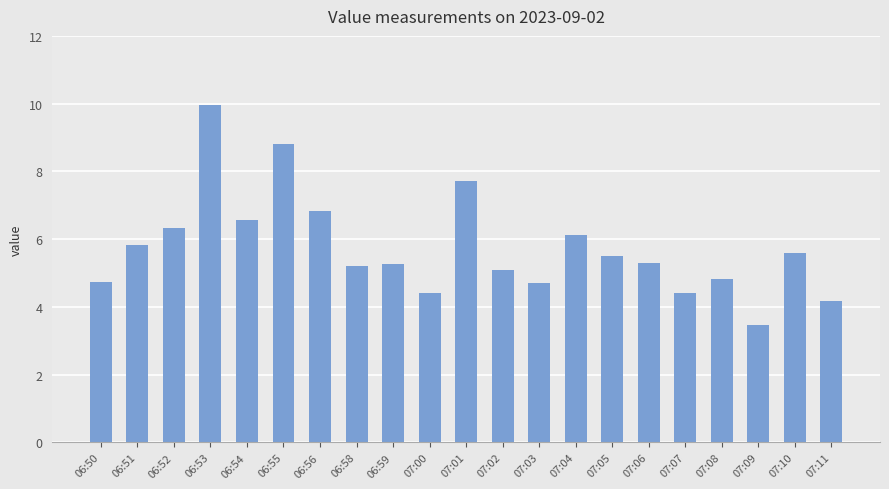

What is the difference between the second highest and second lowest values?

4.6